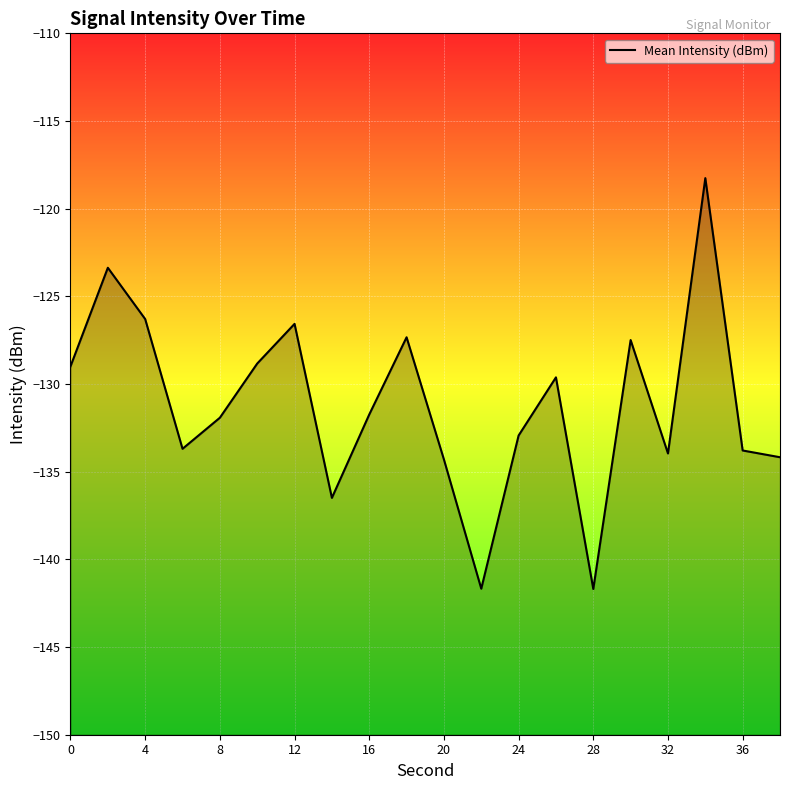

True or false: there are more than 2 points higher than both neighbors.

True